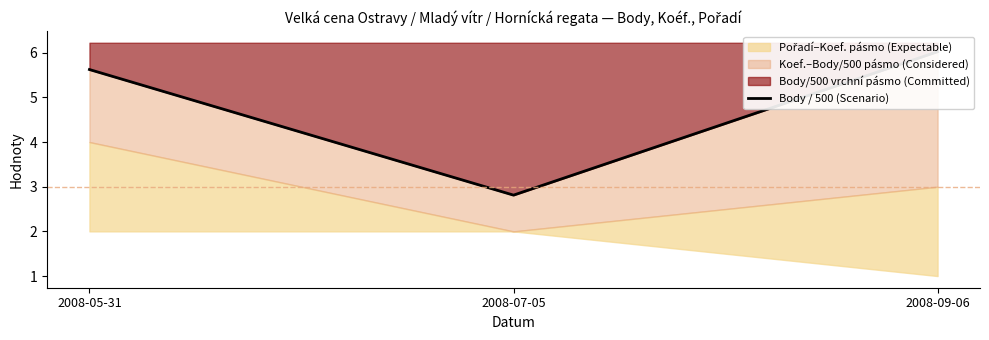

What is the greatest value displayed?

6.0